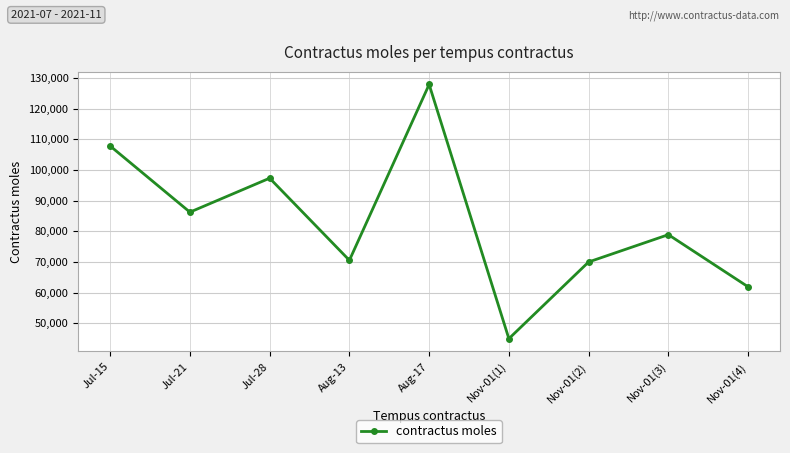

Count the number of categories in the chart.

9